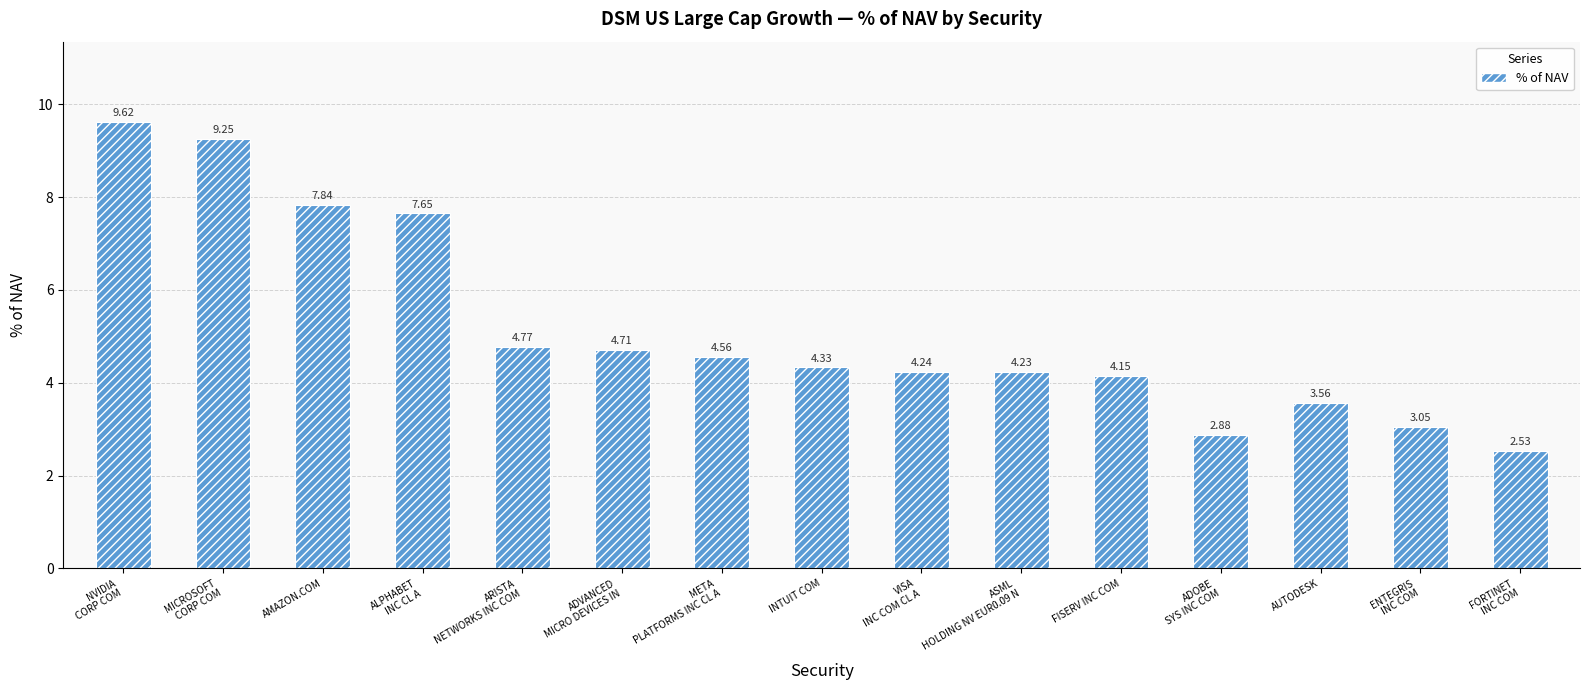

How many series are shown in this chart?

1